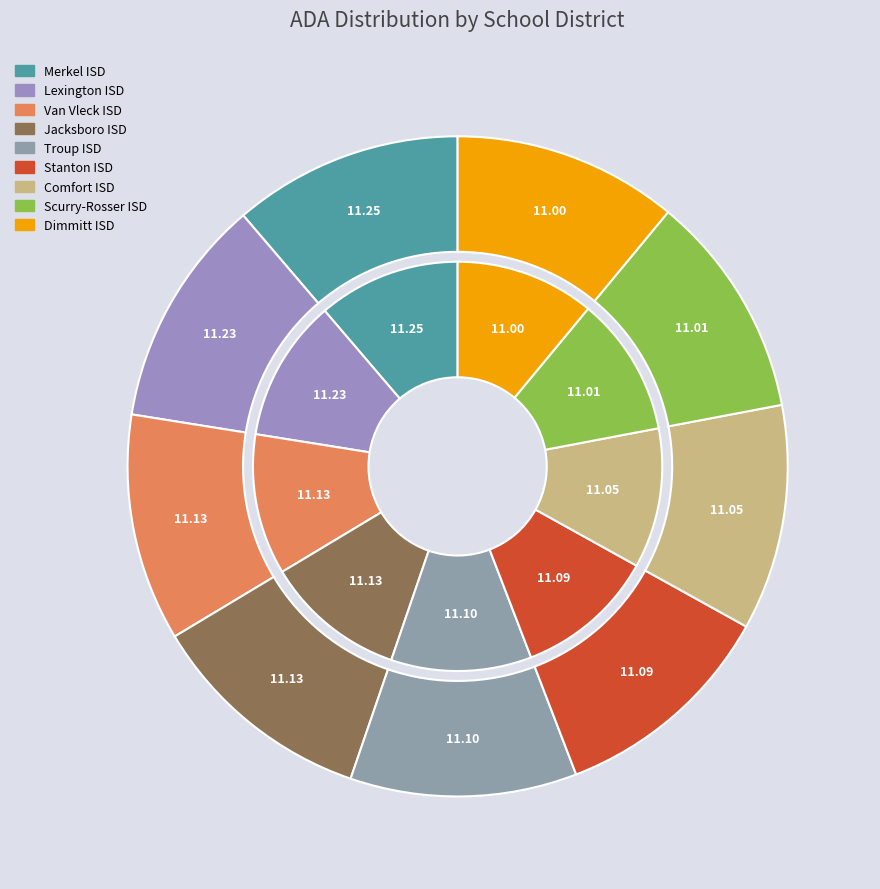

Is it true that Jacksboro ISD is 26% of the pie?

False